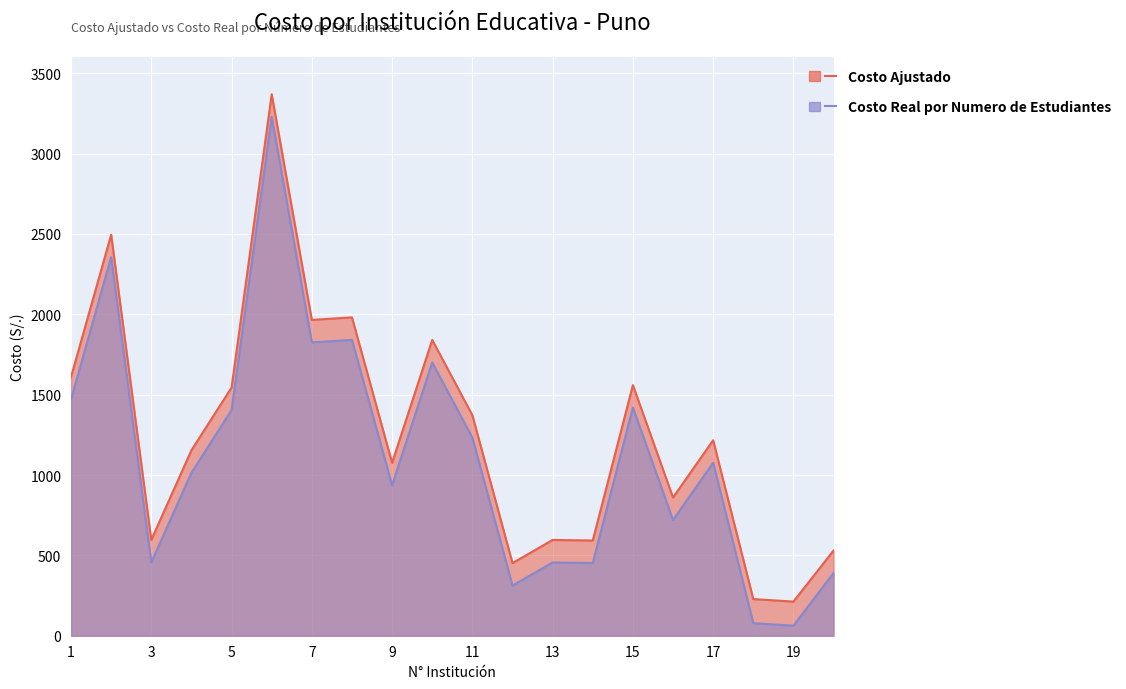

How many lines are shown in the chart?

2